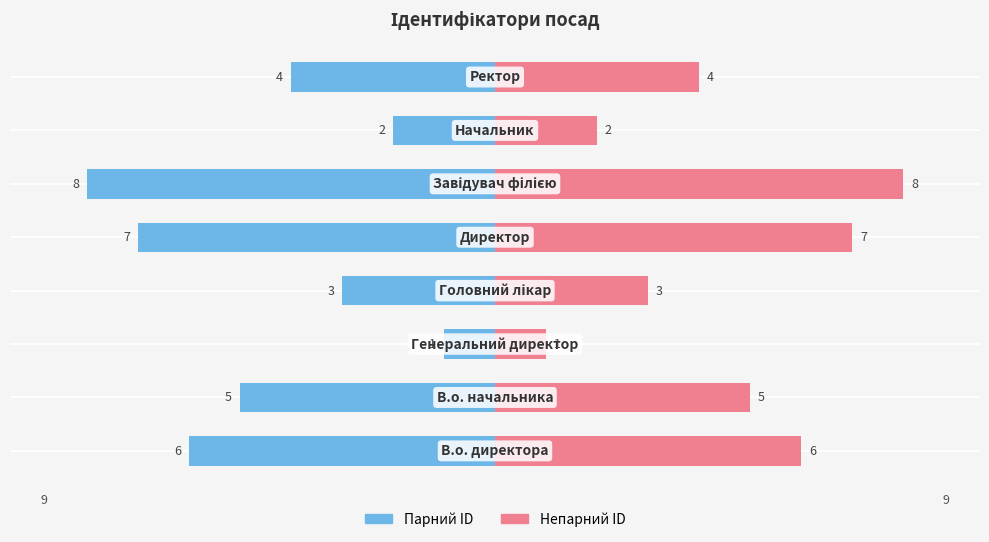

The value of Ідентифікатор (парний) at 7 is -1. True or false?

False